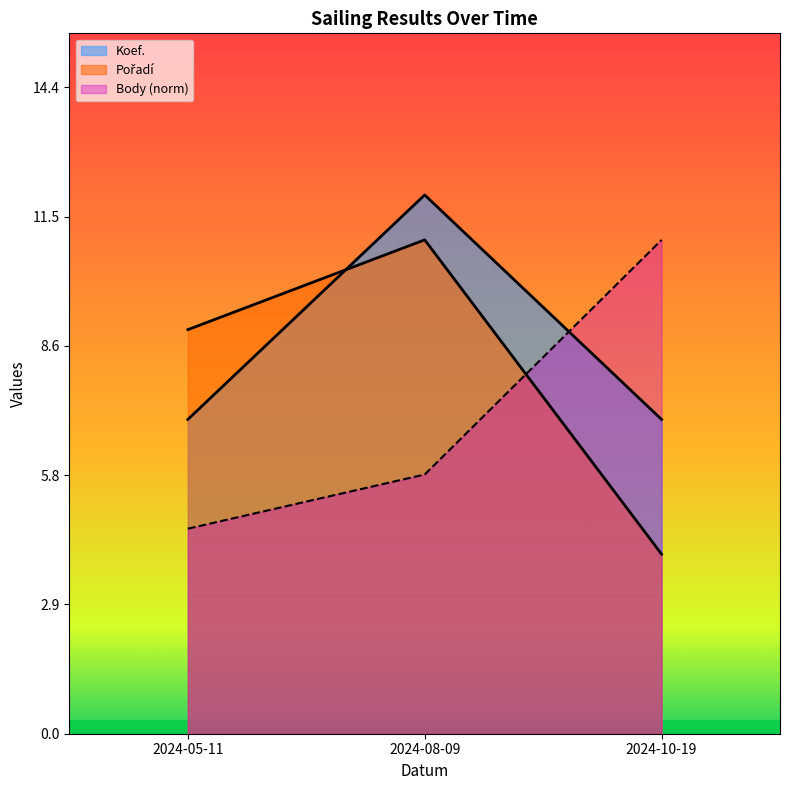

Is it true that Body equals 4.6 at 2024-05-11?

True